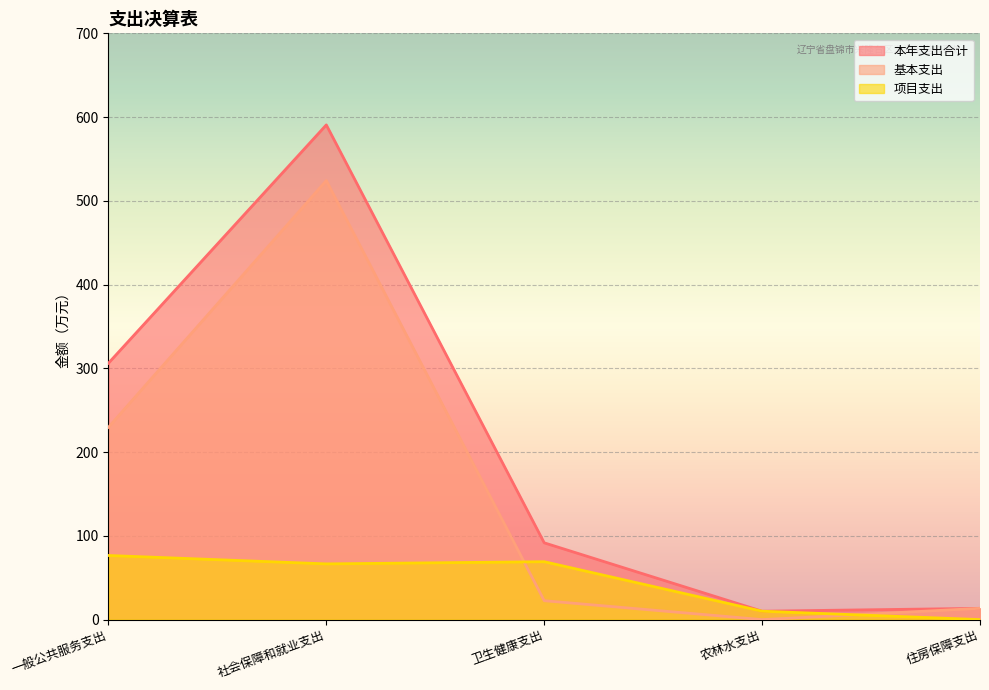

Reading right to left, extract all data points from this chart.

本年支出合计: 13.4	10.0	91.7	590.7	306.1
基本支出: 13.4	0.0	22.6	524.2	229.6
项目支出: 0.0	10.0	69.1	66.5	76.5